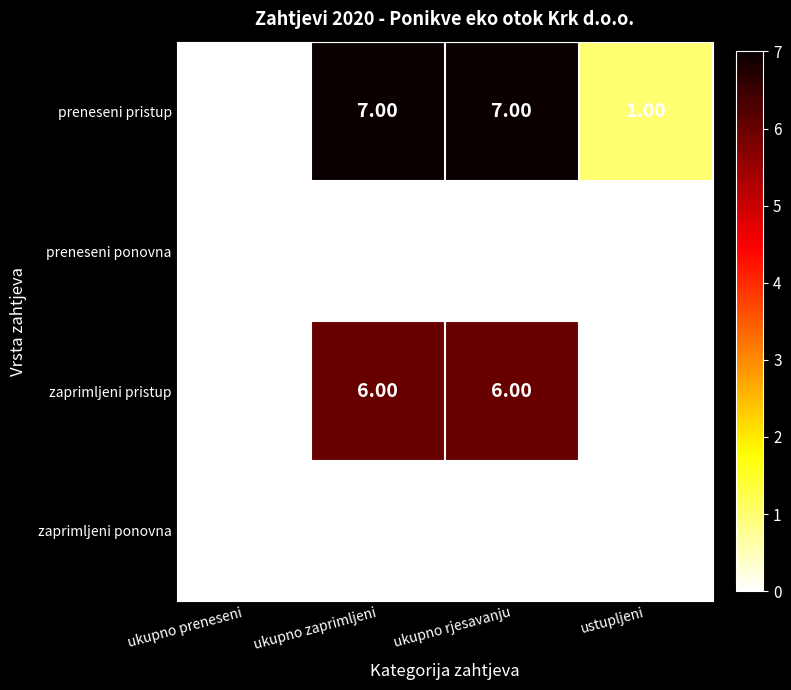

What is the spread (max minus min) of values at ukupno rjesavanju?

7